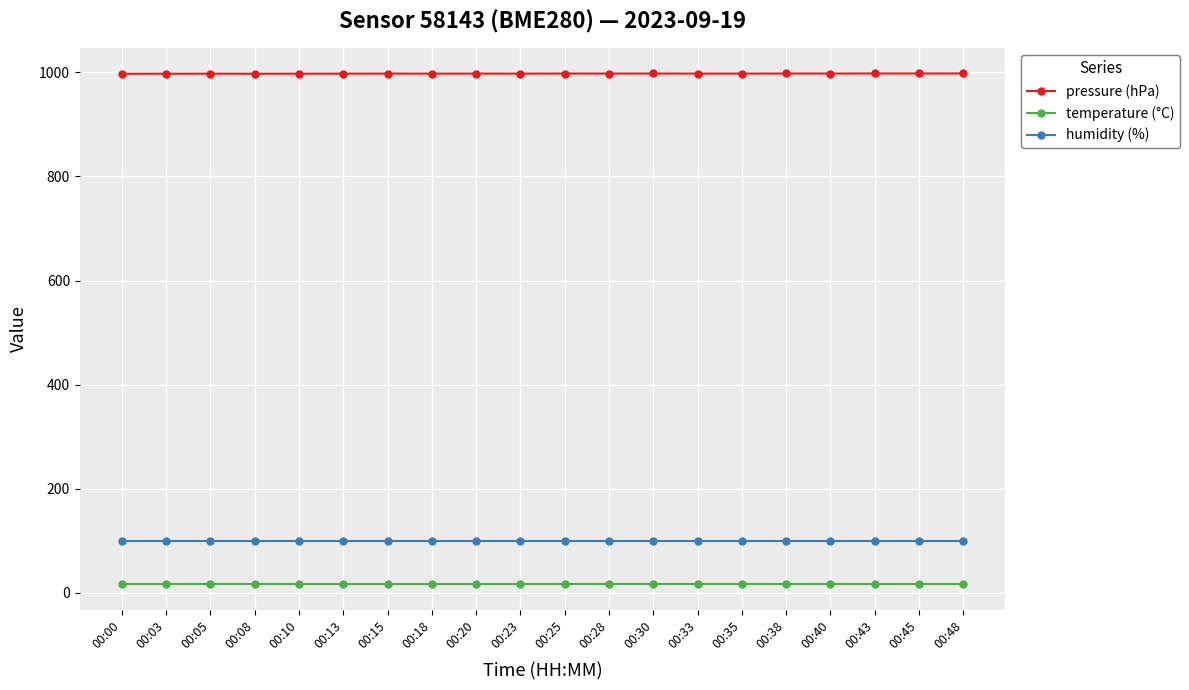

How many lines are shown in the chart?

3